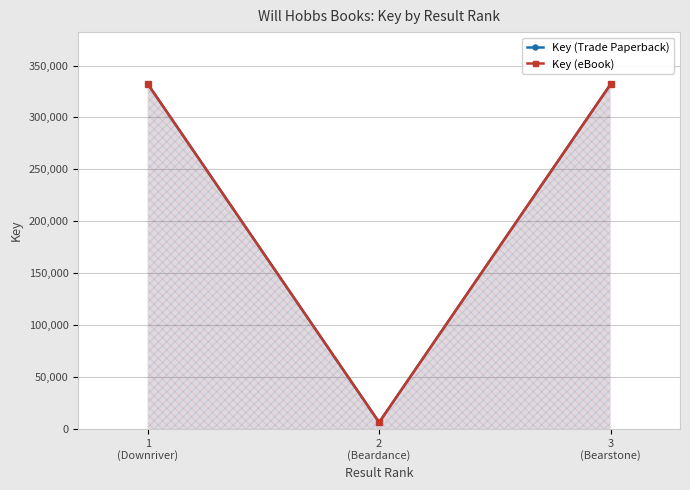

Which series has the largest range (max minus min)?

Key (Trade Paperback)